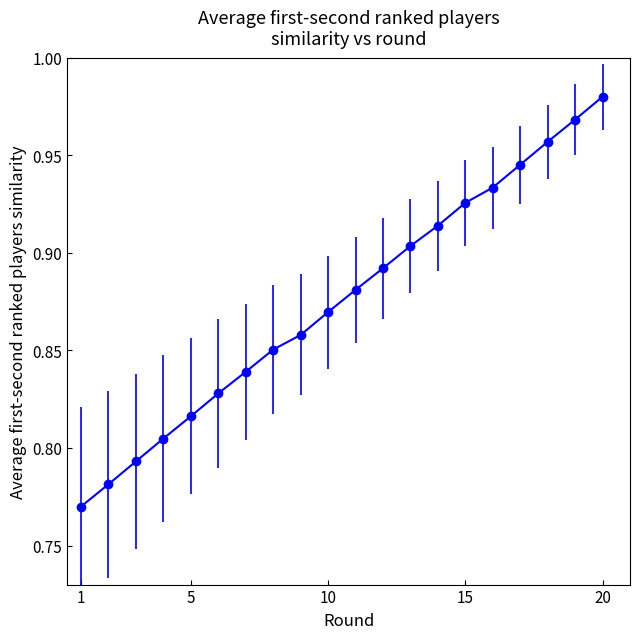

What is the difference between the second highest and minimum values?

0.2